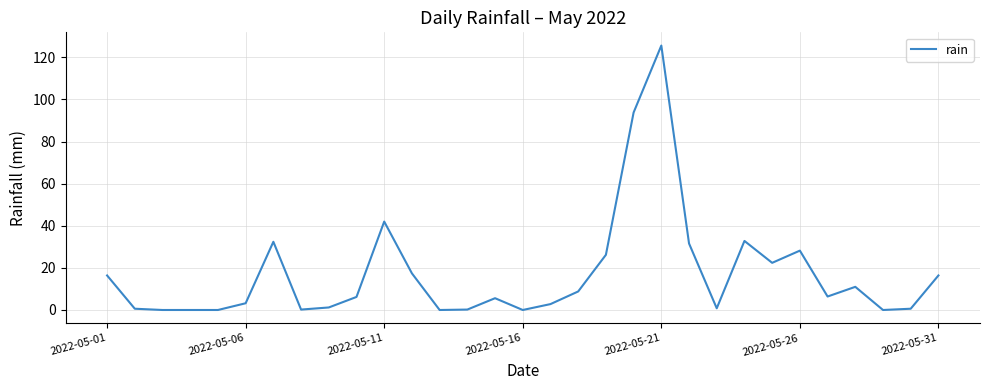

What is the maximum value shown in the chart?

125.6